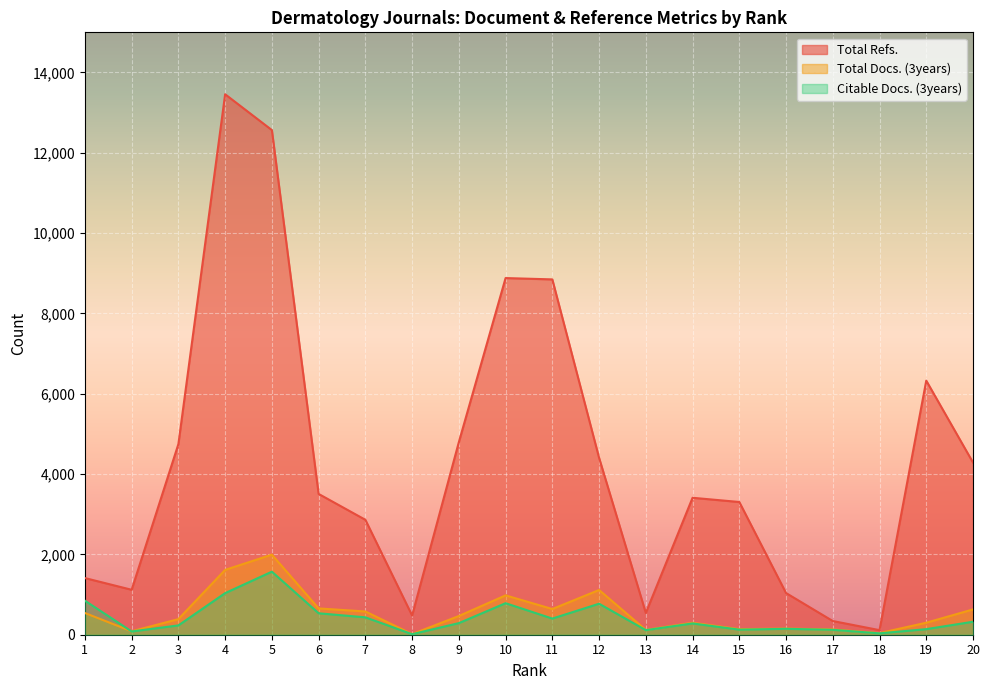

What are all the series names shown in the legend?

Total Refs., Total Docs. (3years), Citable Docs. (3years)